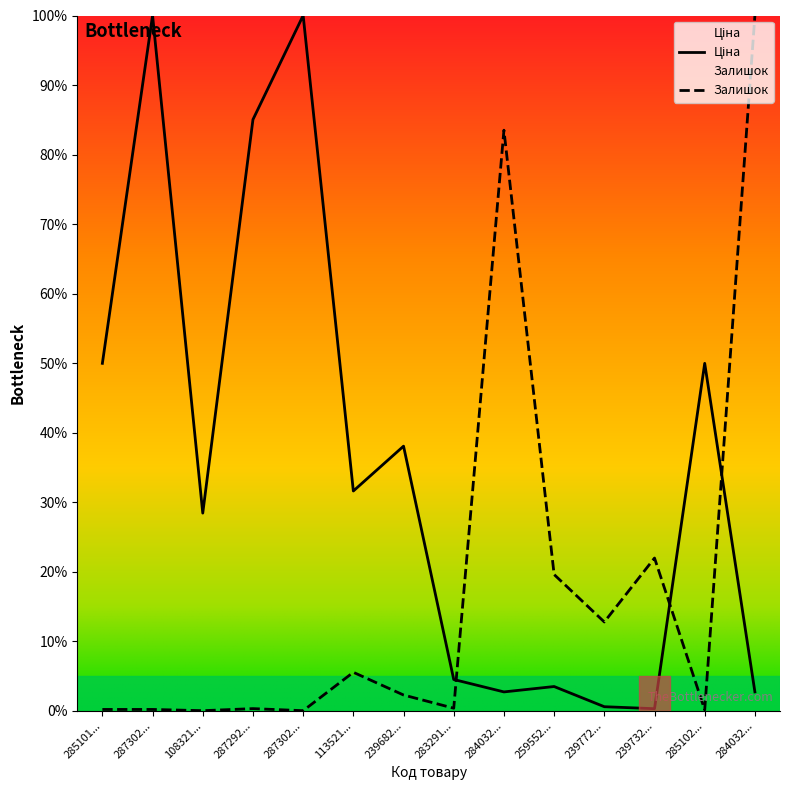

What is the difference between the Залишок values at 287292... and 259552...?

19.3